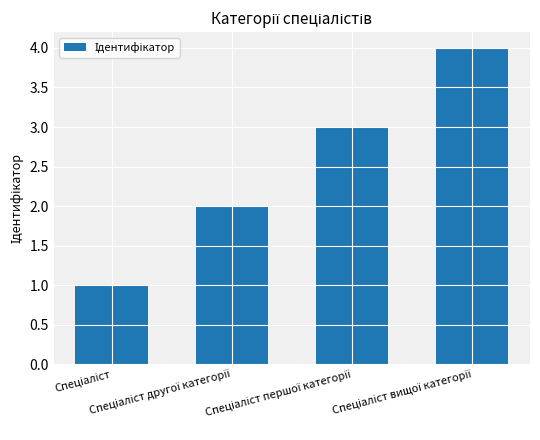

What is the sum of all values?

10